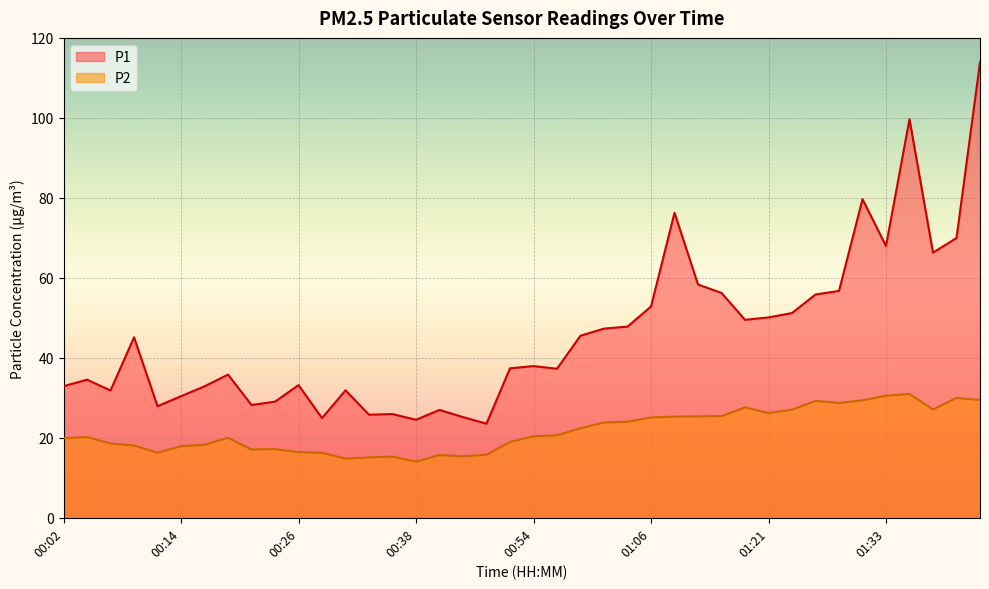

How many lines are shown in the chart?

2